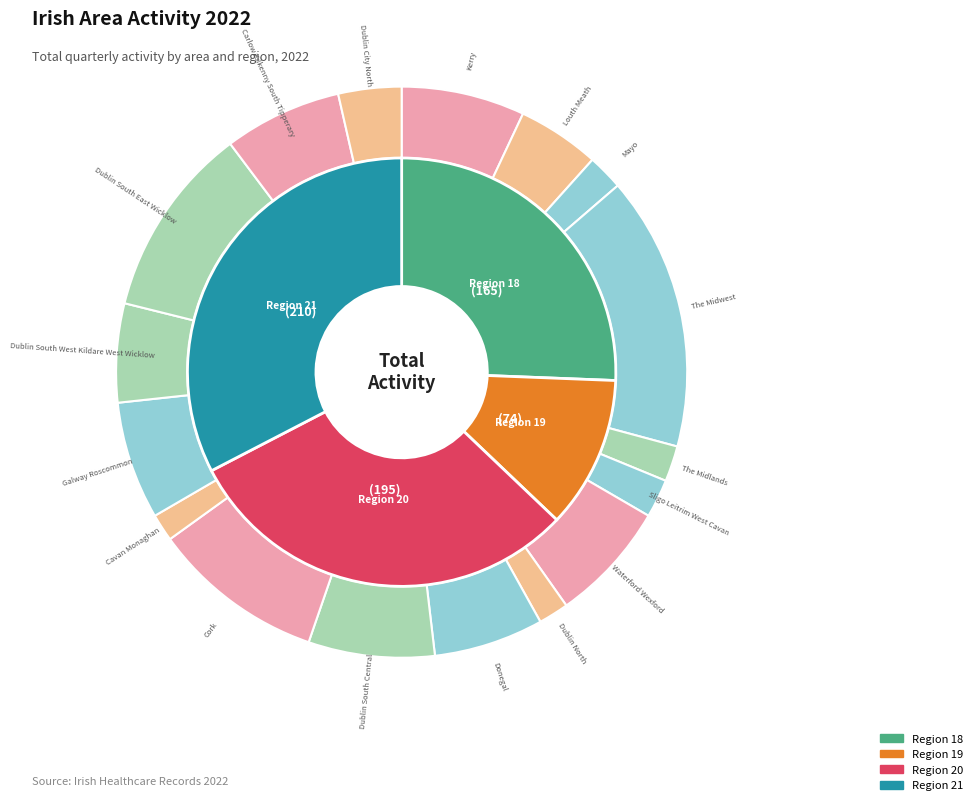

Which has a higher value, Waterford Wexford or Dublin North?

Waterford Wexford